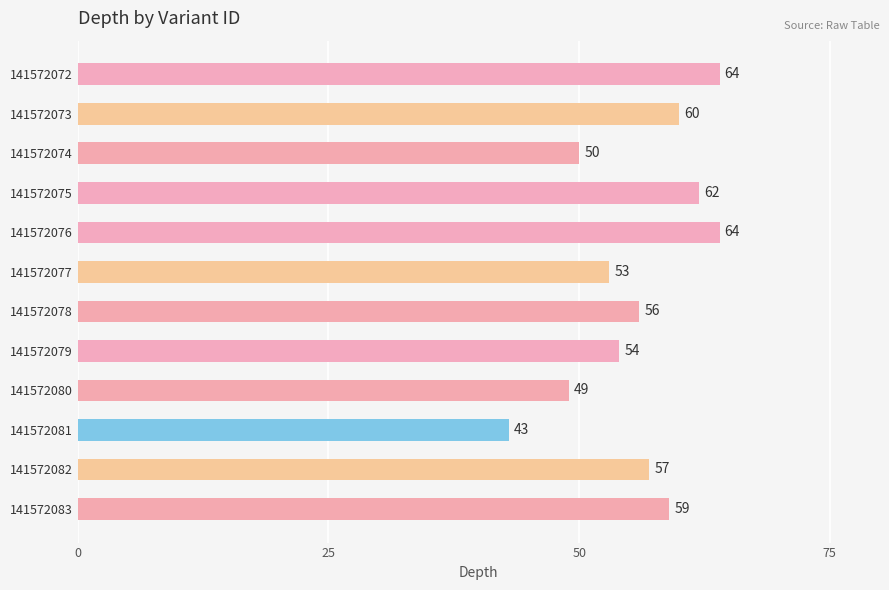

Which has a higher value, 141572081 or 141572082?

141572082